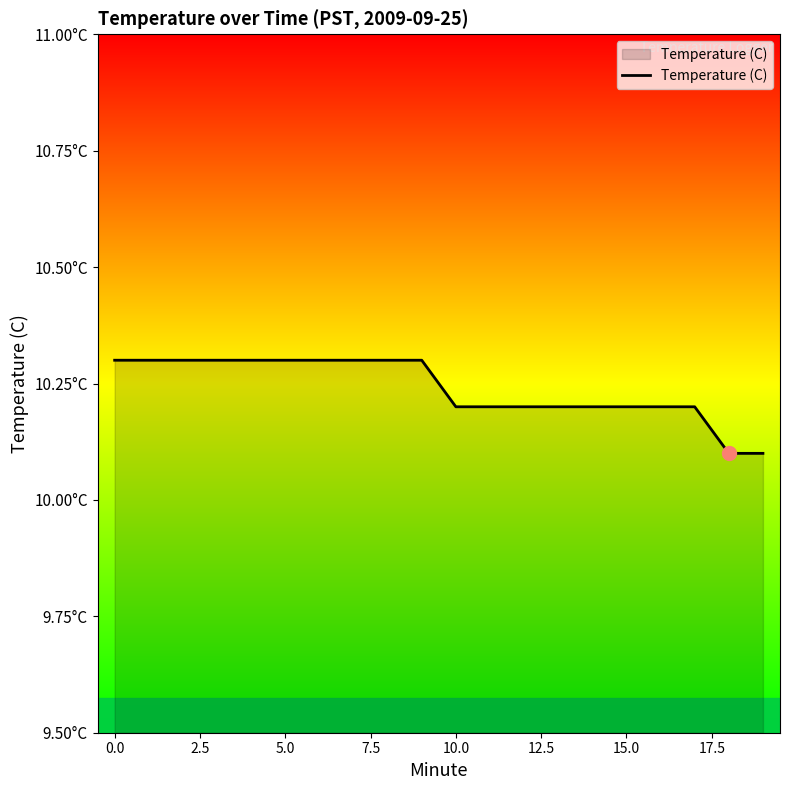

Does the chart have visible grid lines?

No